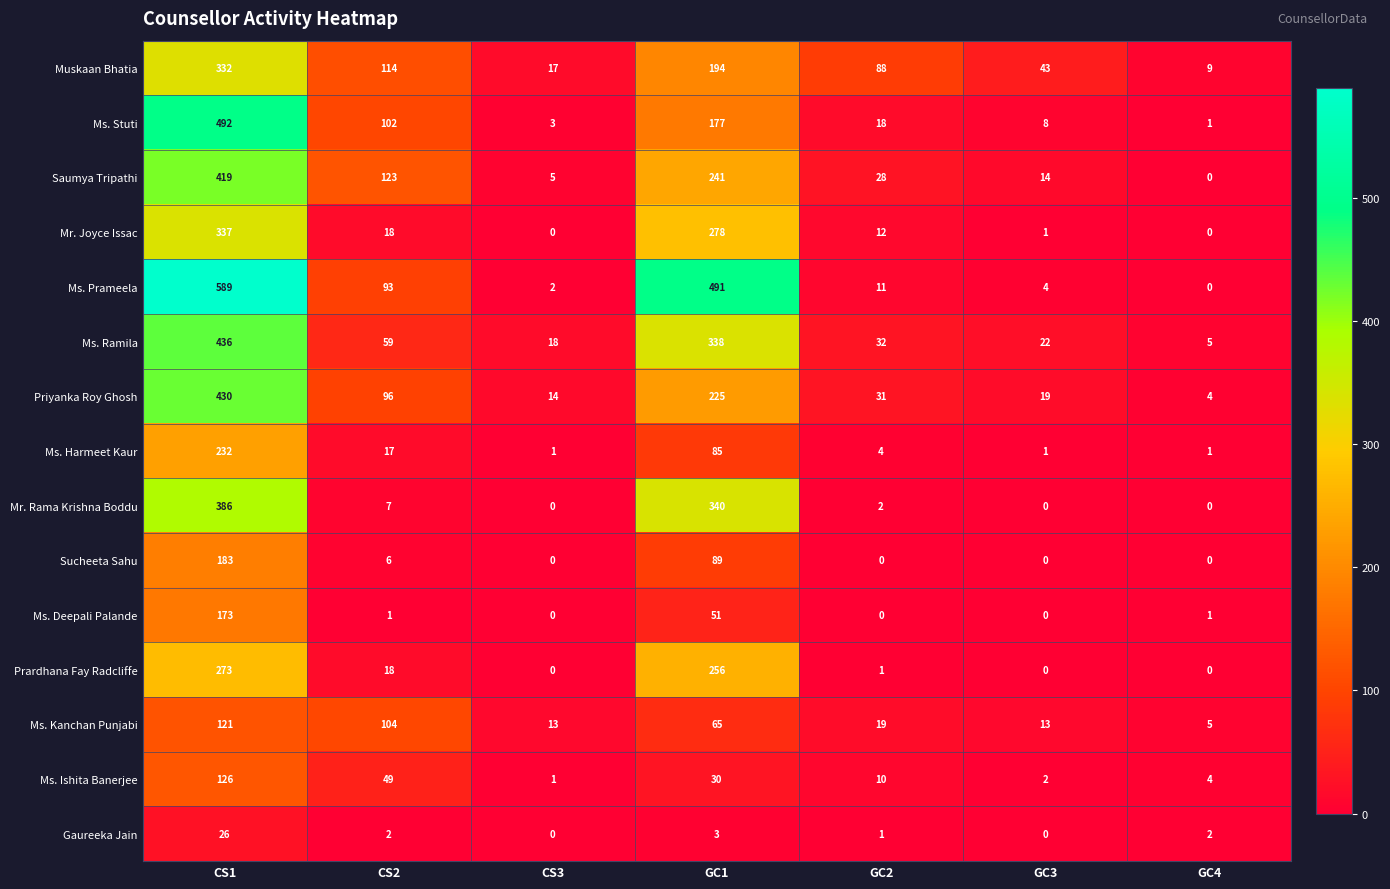

Between CS3 and GC4, which series saw the biggest shift?

Ms. Ramila